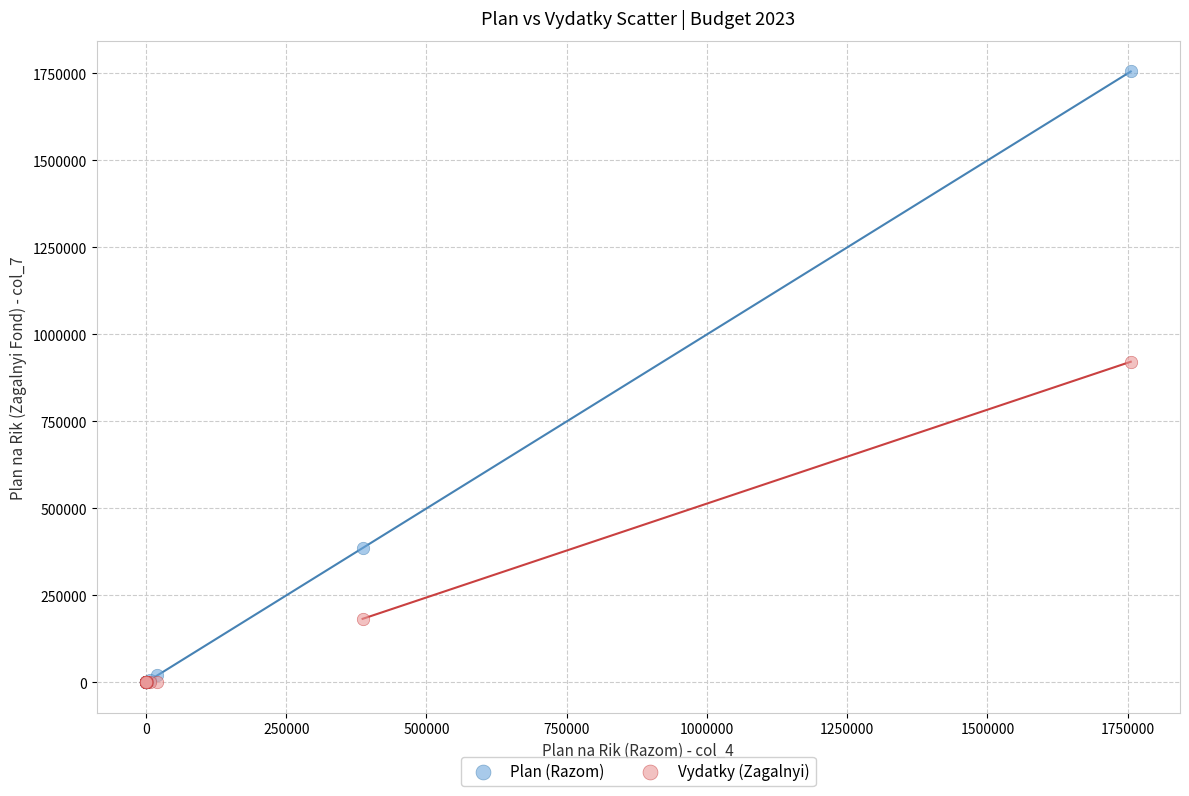

Across all series, what Y value is closest to 877775?

921562.1